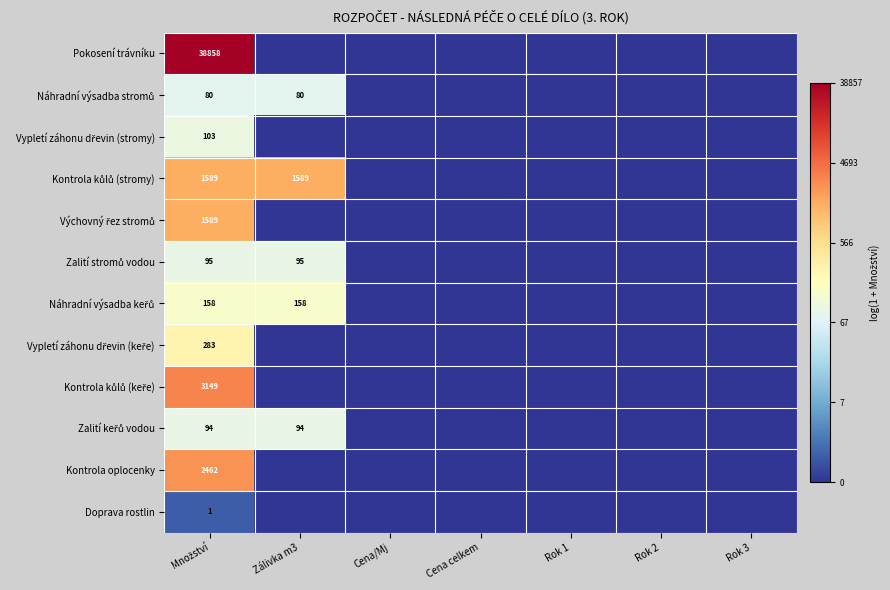

What is the difference between the maximum and minimum values in the Kontrola kůlů (keře) series?

8.1